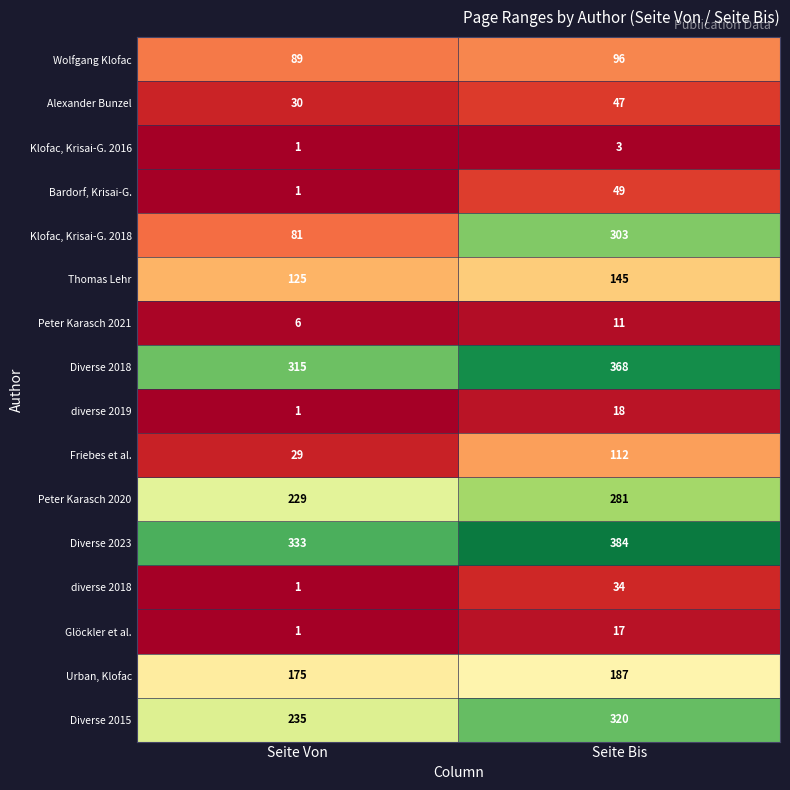

Which series has the largest total across all categories?

Diverse 2023